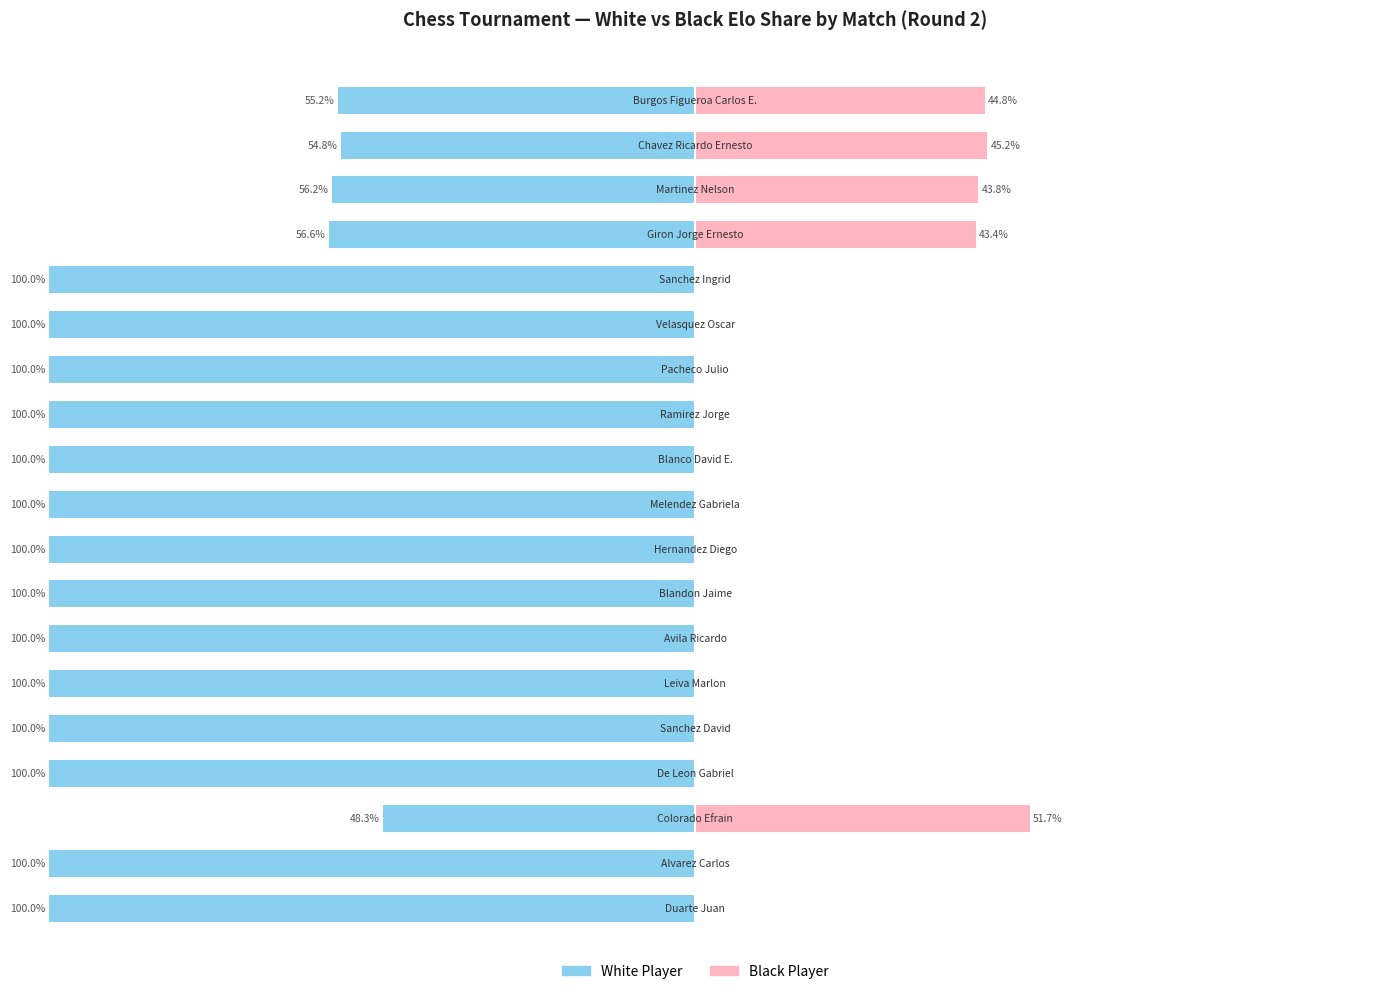

True or false: White (higher-rated) has a value of -12.5 at 1.

False